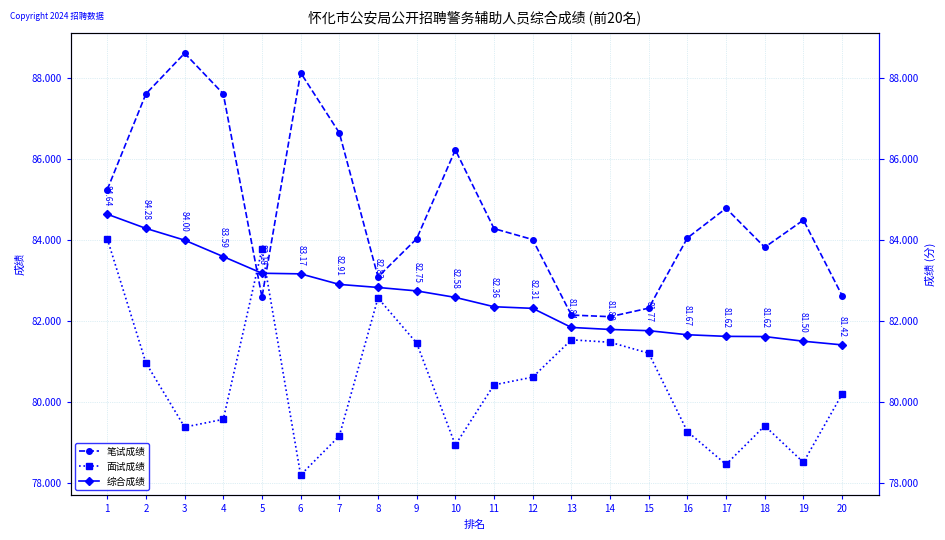

How many interior local peaks does the 面试成绩 series have?

4